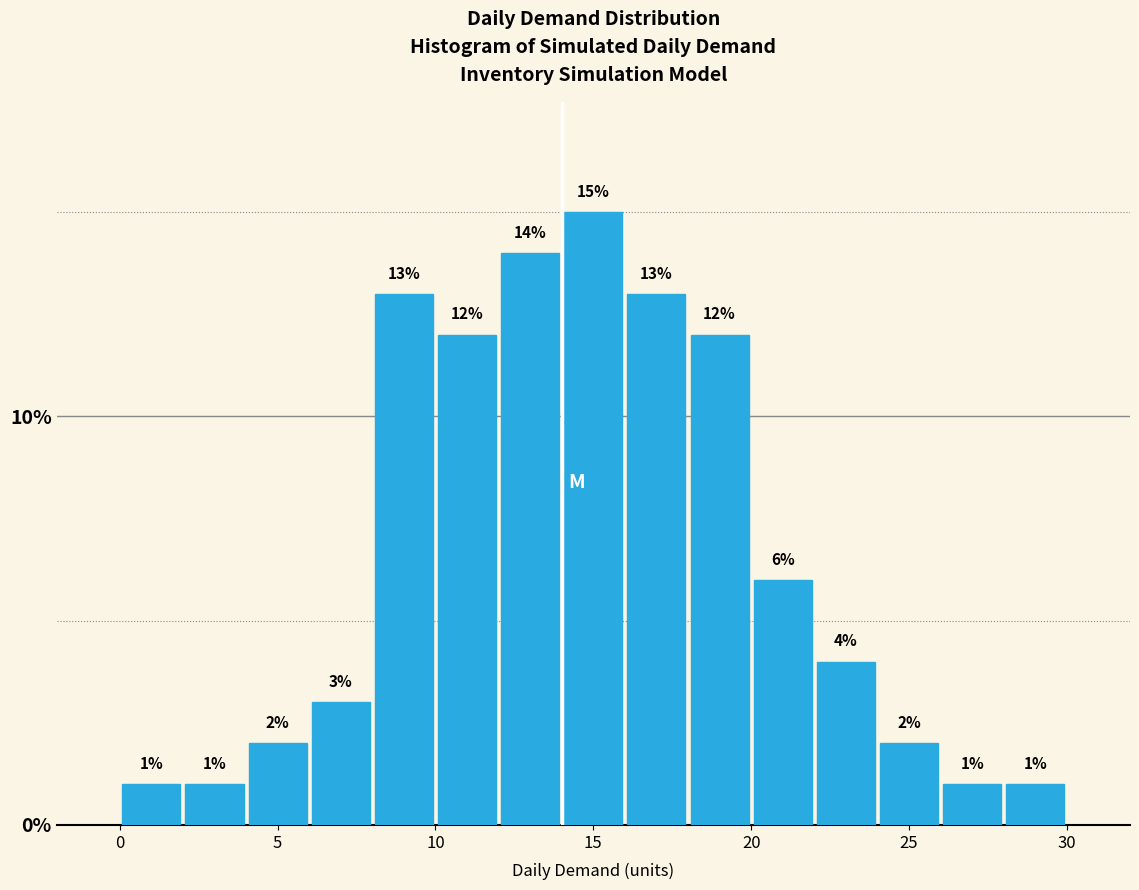

How tall is the bar that spans 18 to 20 on the x-axis?

12